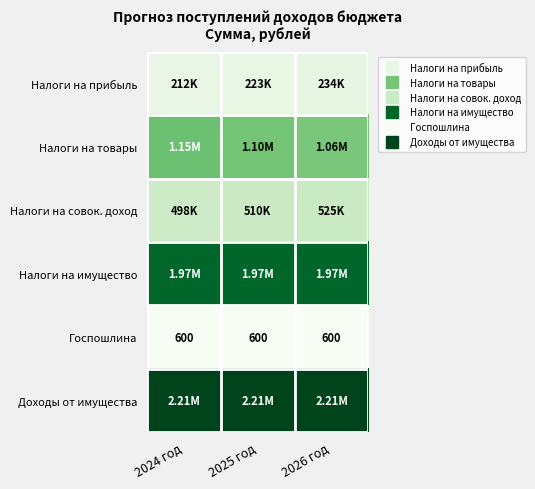

Which category has the highest value across all series?

2024 год